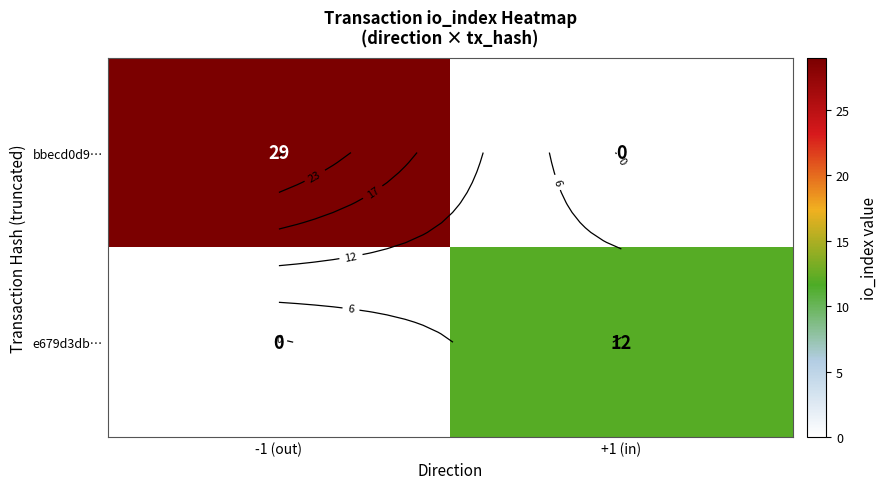

What is the total value across all series at +1 (in)?

12